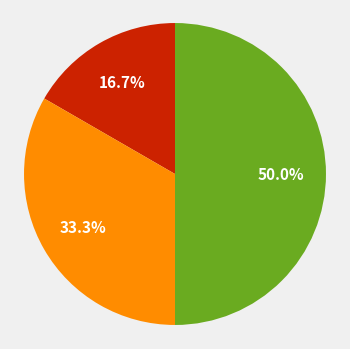

How many slices are in this pie chart?

3